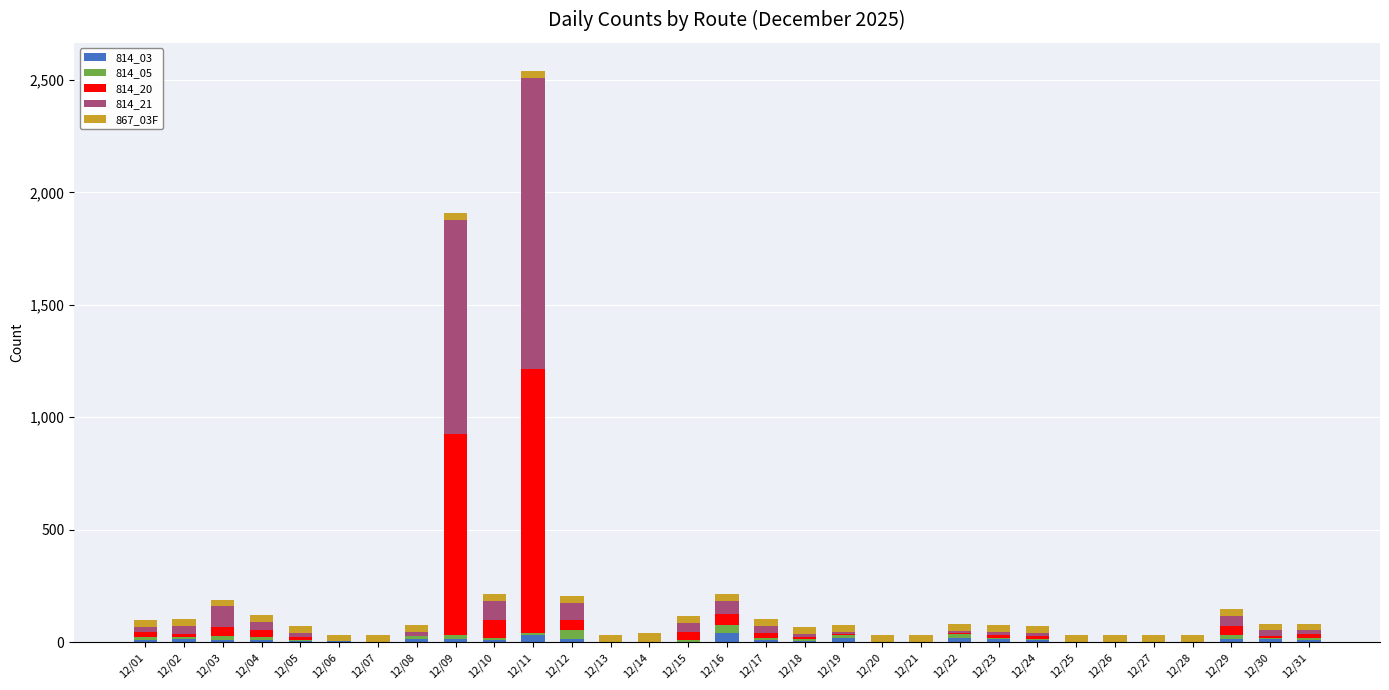

At which category is the sum across all series the highest?

12/11